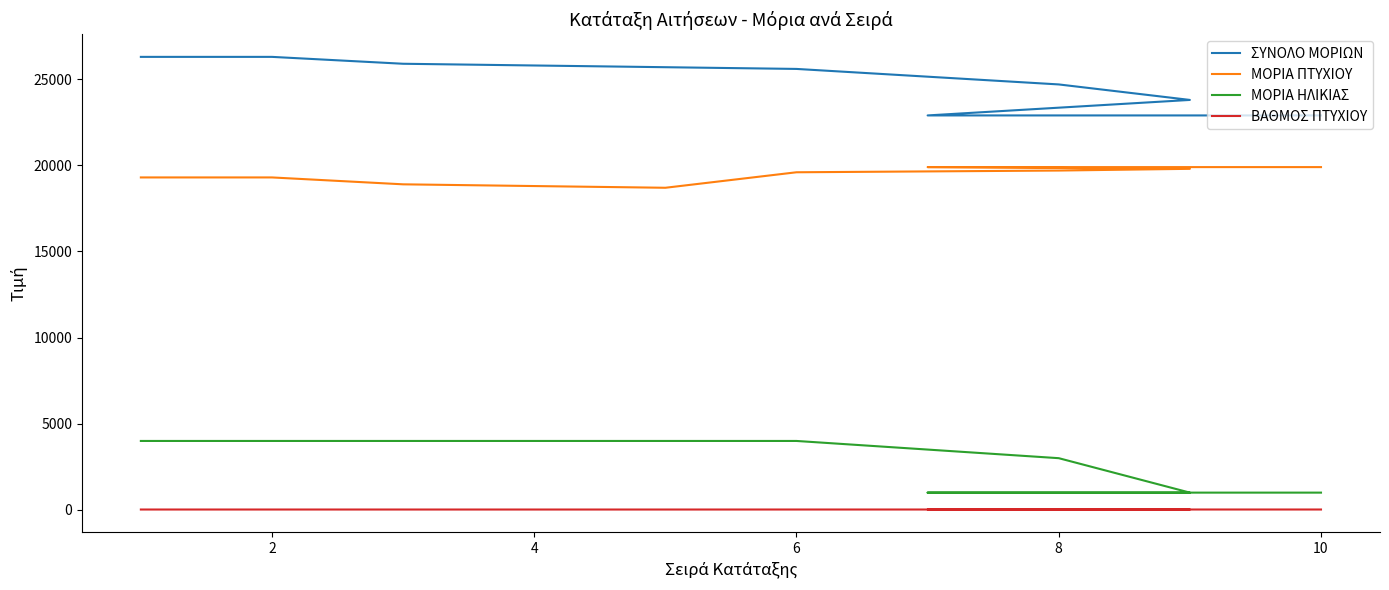

What are all the series names shown in the legend?

ΣΥΝΟΛΟ ΜΟΡΙΩΝ, ΜΟΡΙΑ ΠΤΥΧΙΟΥ, ΜΟΡΙΑ ΗΛΙΚΙΑΣ, ΒΑΘΜΟΣ ΠΤΥΧΙΟΥ